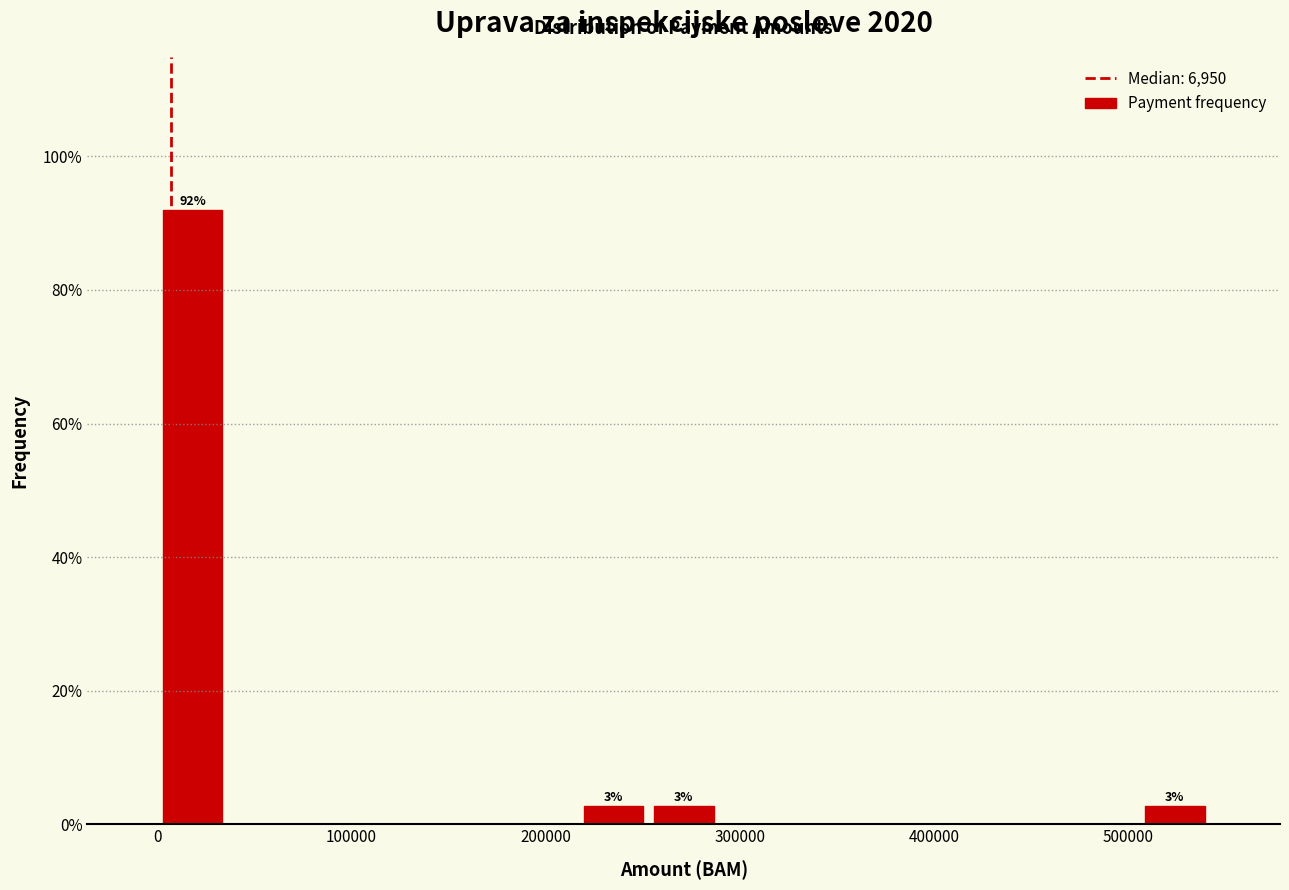

Around what value on the x-axis is the tallest bar? Give the approximate position of its centre, as read against the axis.

20000